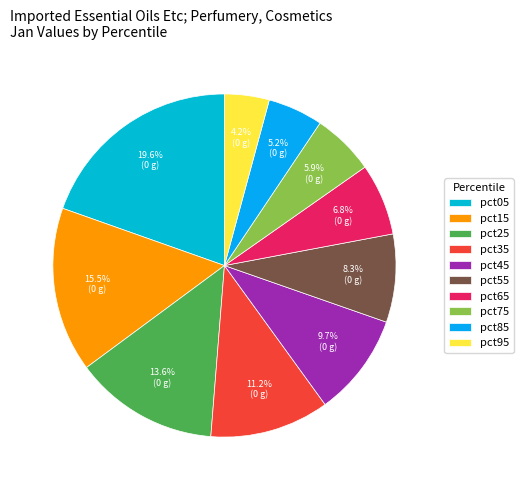

To the nearest percent, what percentage of the pie is pct25?

14%